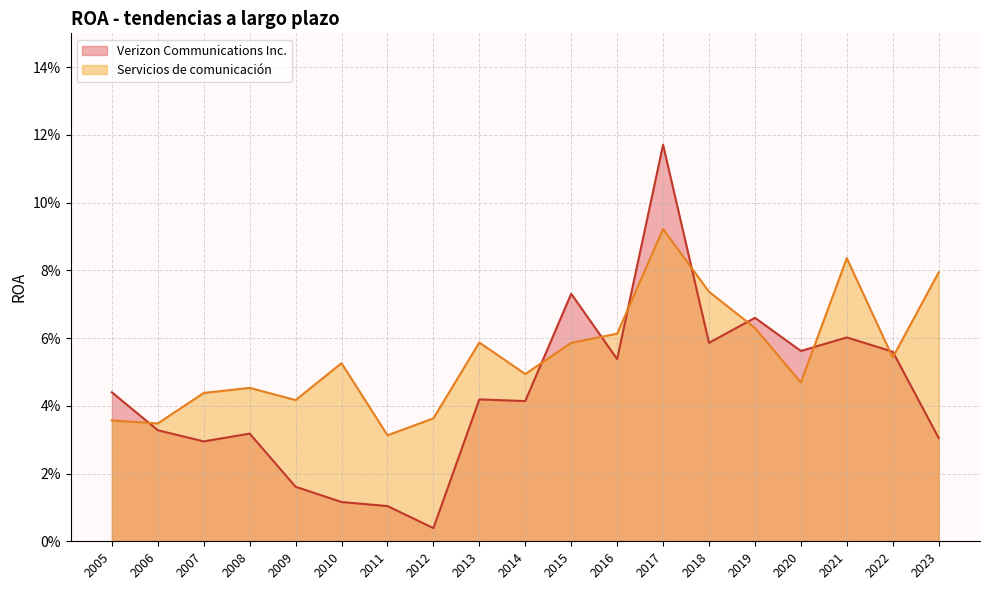

Does the chart display data point markers on the line(s)?

No